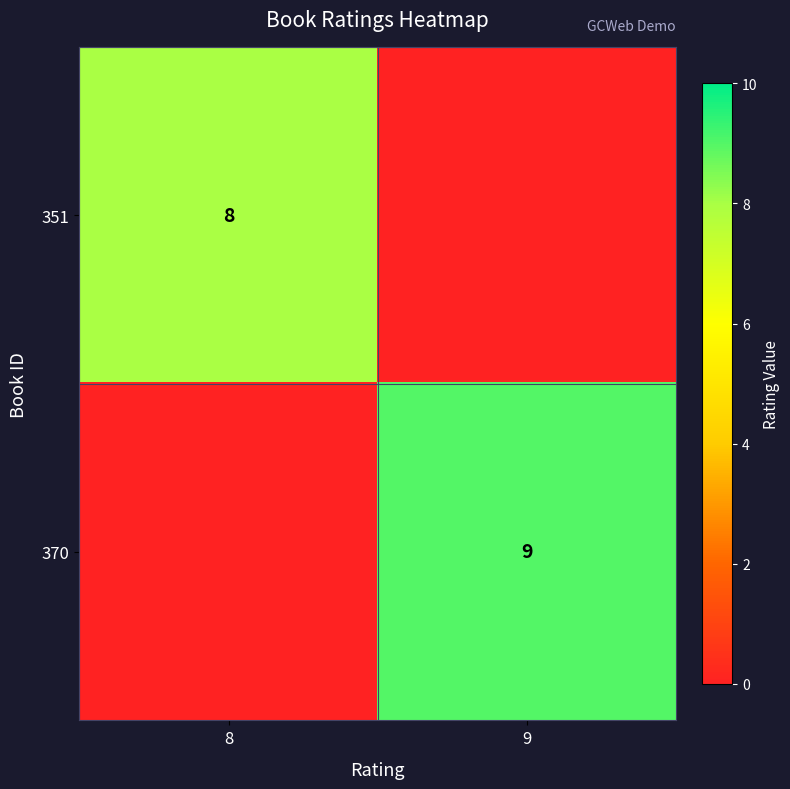

Which has a higher value, 8 or 9?

8